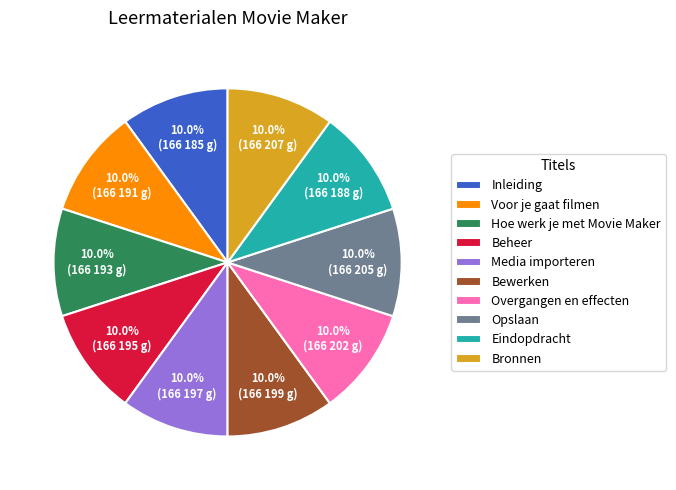

What percentage do Voor je gaat filmen and Media importeren together represent?

20.0%